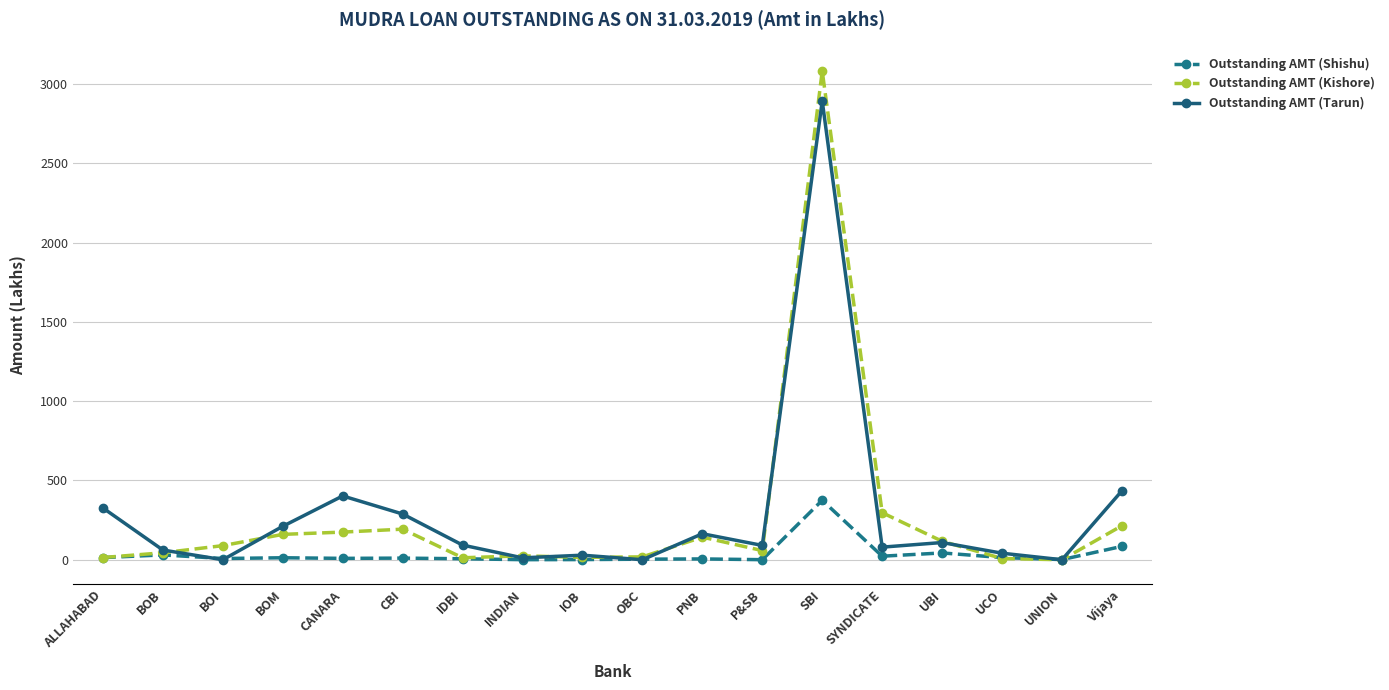

How many data points in Outstanding AMT (Kishore) are less than 89?

9